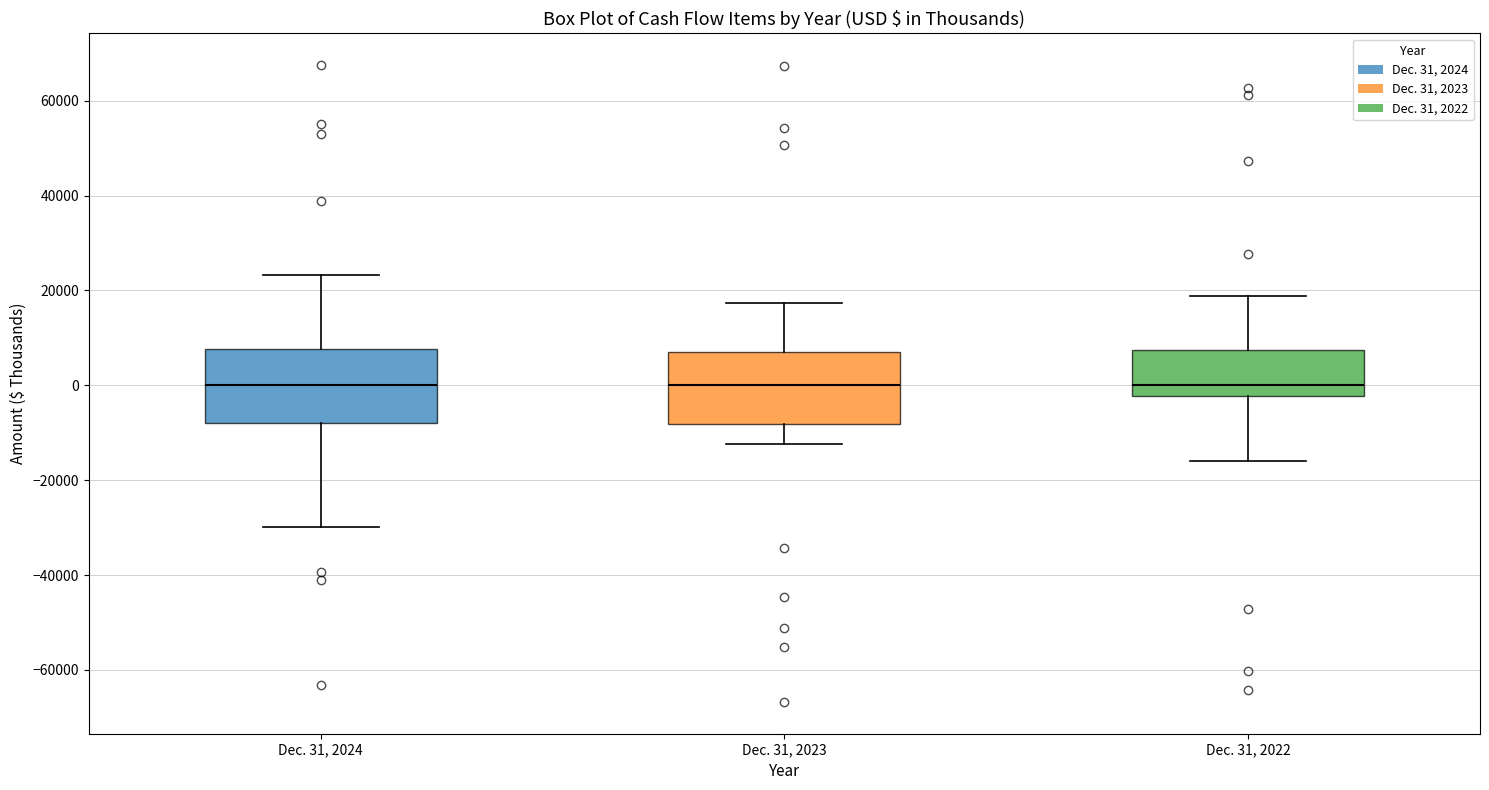

Reading left to right, read every box against the y-axis: the position of its median line, the range the box covers, and the ends of its whiskers. The values are not printed on the chart, so give them approximately, as read against the axis.

Dec. 31, 2024: median 0, box -8000 to 8000, whiskers -30000 to 24000
Dec. 31, 2023: median 0, box -8000 to 8000, whiskers -12000 to 18000
Dec. 31, 2022: median 0, box -2000 to 8000, whiskers -16000 to 18000